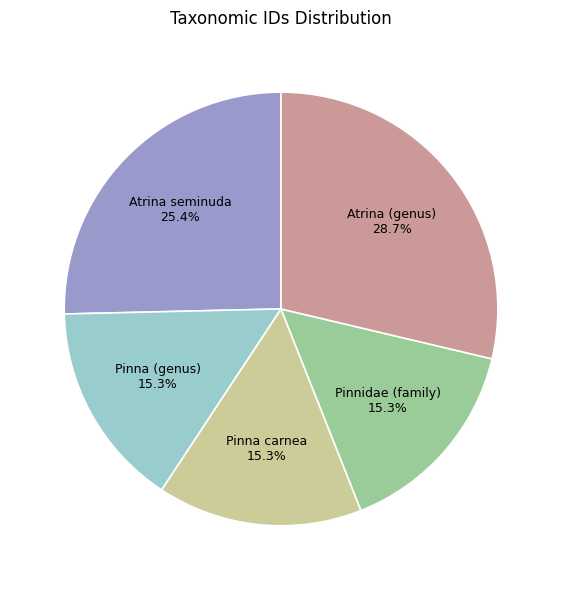

Combined, what portion of the pie is Pinnidae (family) and Pinna (genus)?

30.6%